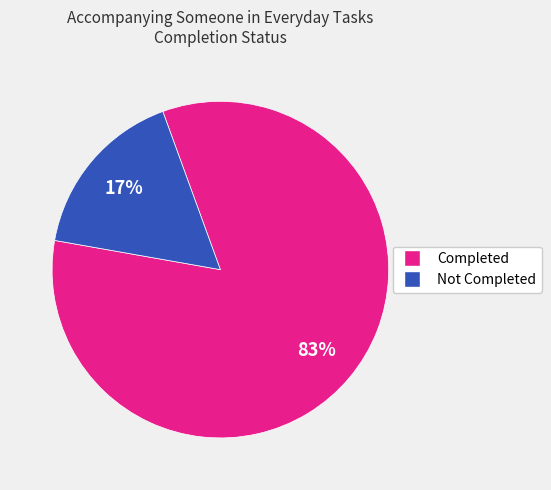

Is there a majority slice in this chart?

Yes